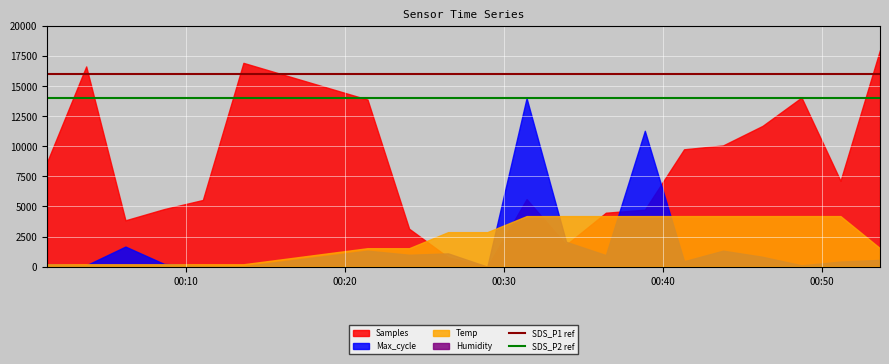

True or false: SDS_P2 ref has a value of 14000 at 00:10.

True